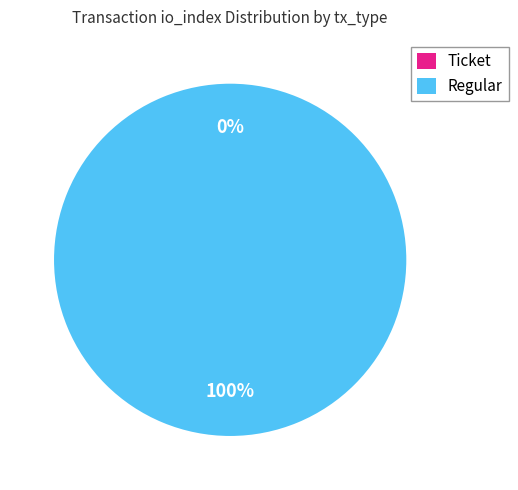

Which slice is the smallest?

Ticket